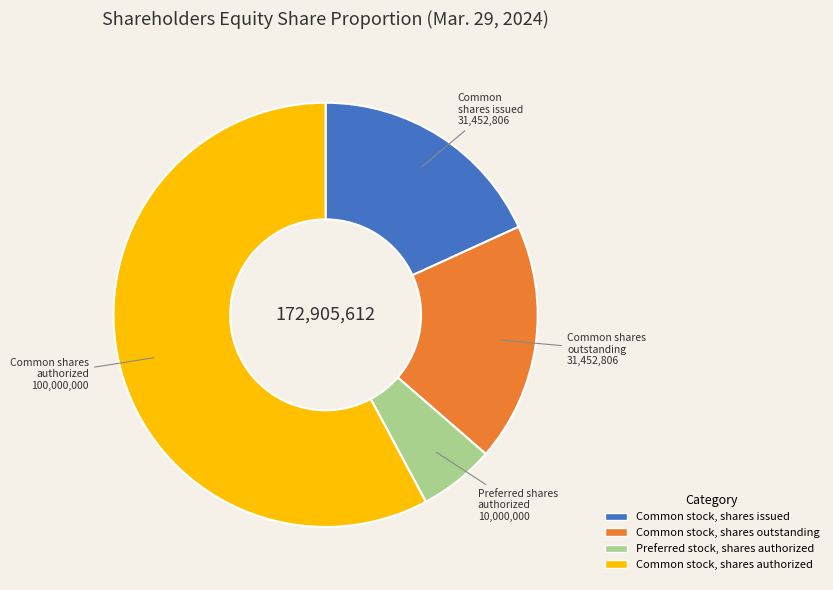

True or false: Preferred stock, shares authorized accounts for 19% of the total.

False